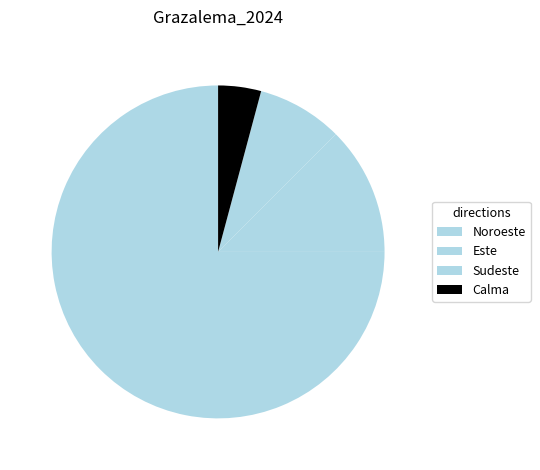

What percentage is the Calma slice, to the nearest percent?

4%